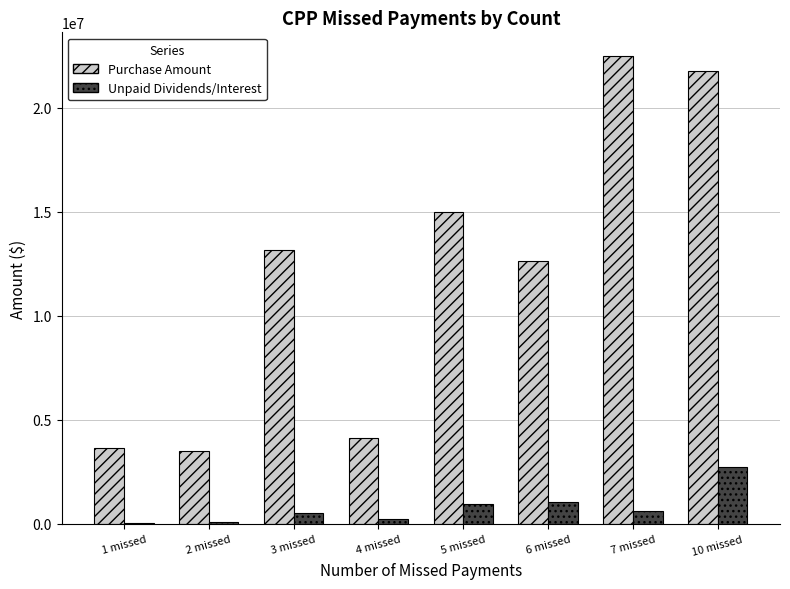

Is the value of Purchase Amount at 4 missed greater than the value of Unpaid Dividends/Interest at 7 missed?

Yes